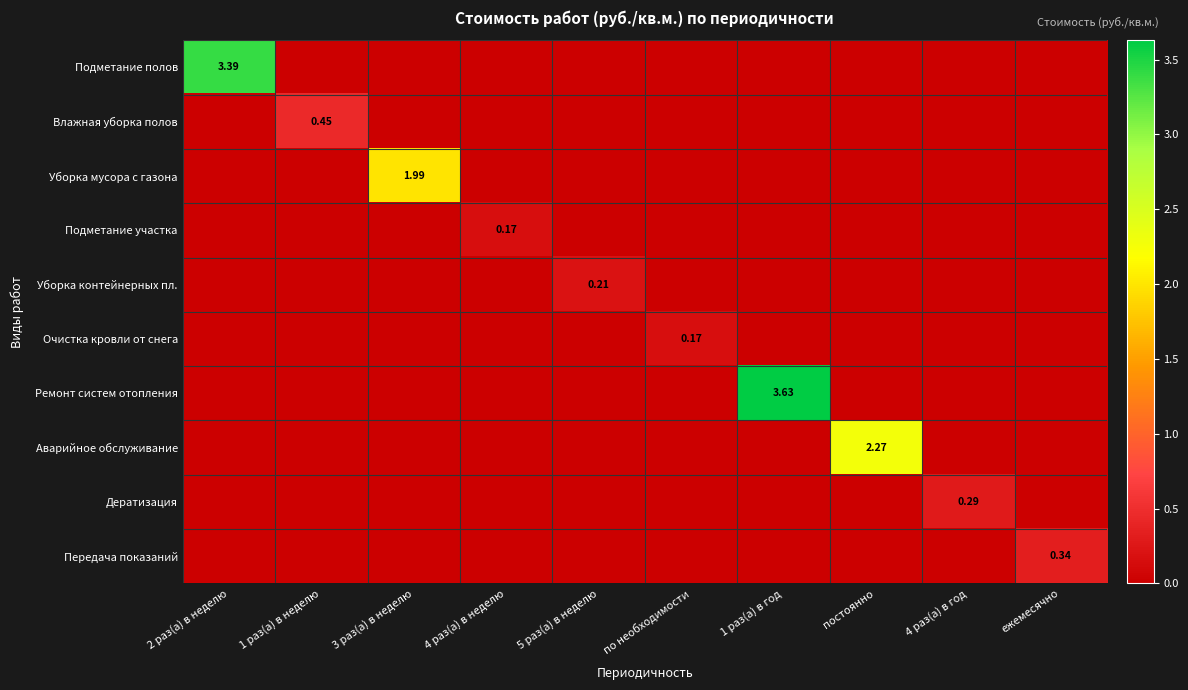

At which label is Влажная уборка полов closest to 0?

2 раз(а) в неделю